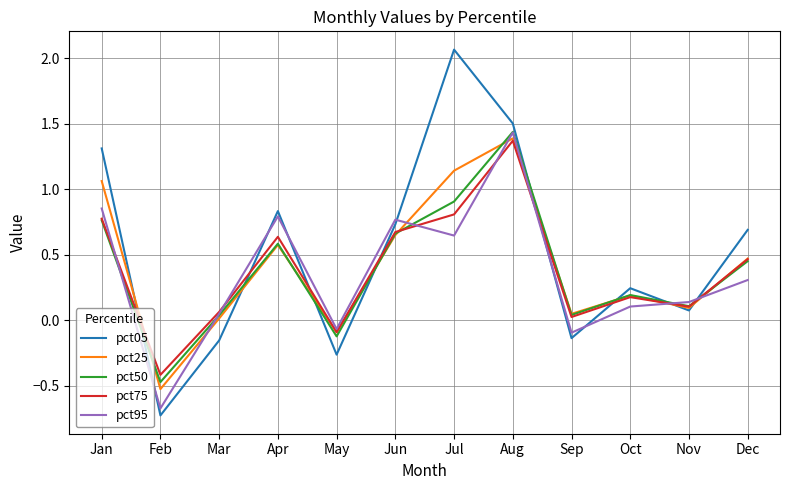

At which category does the chart reach its peak across all series?

Jul